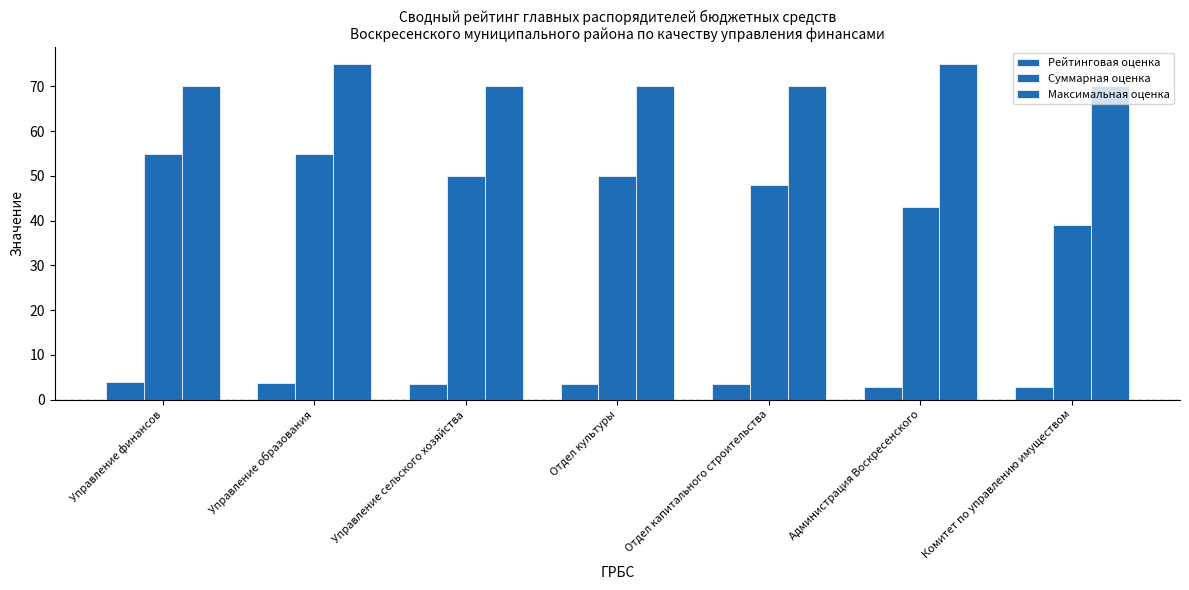

How many series are shown in this chart?

3